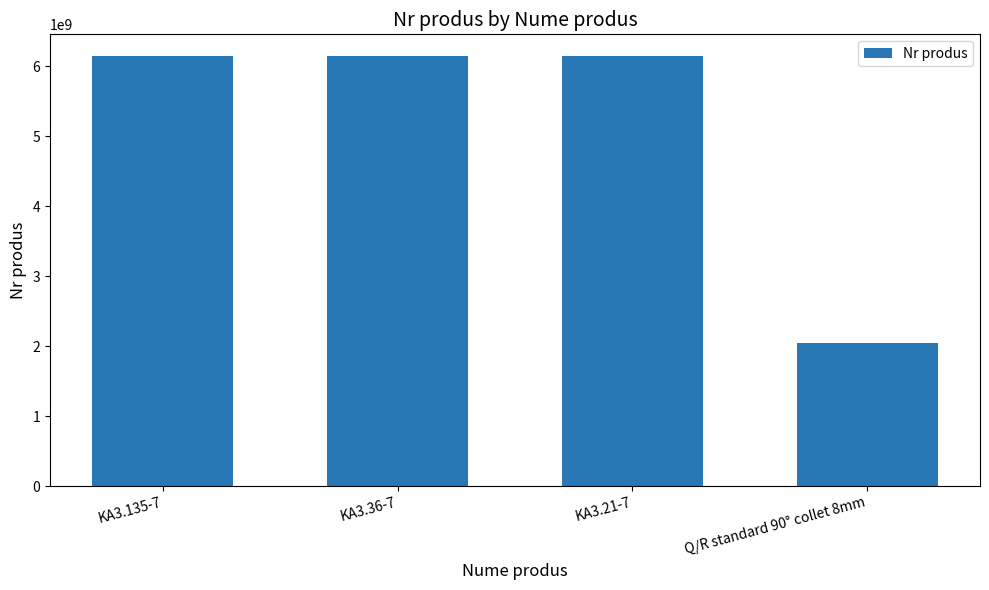

How many bars are there in total?

4